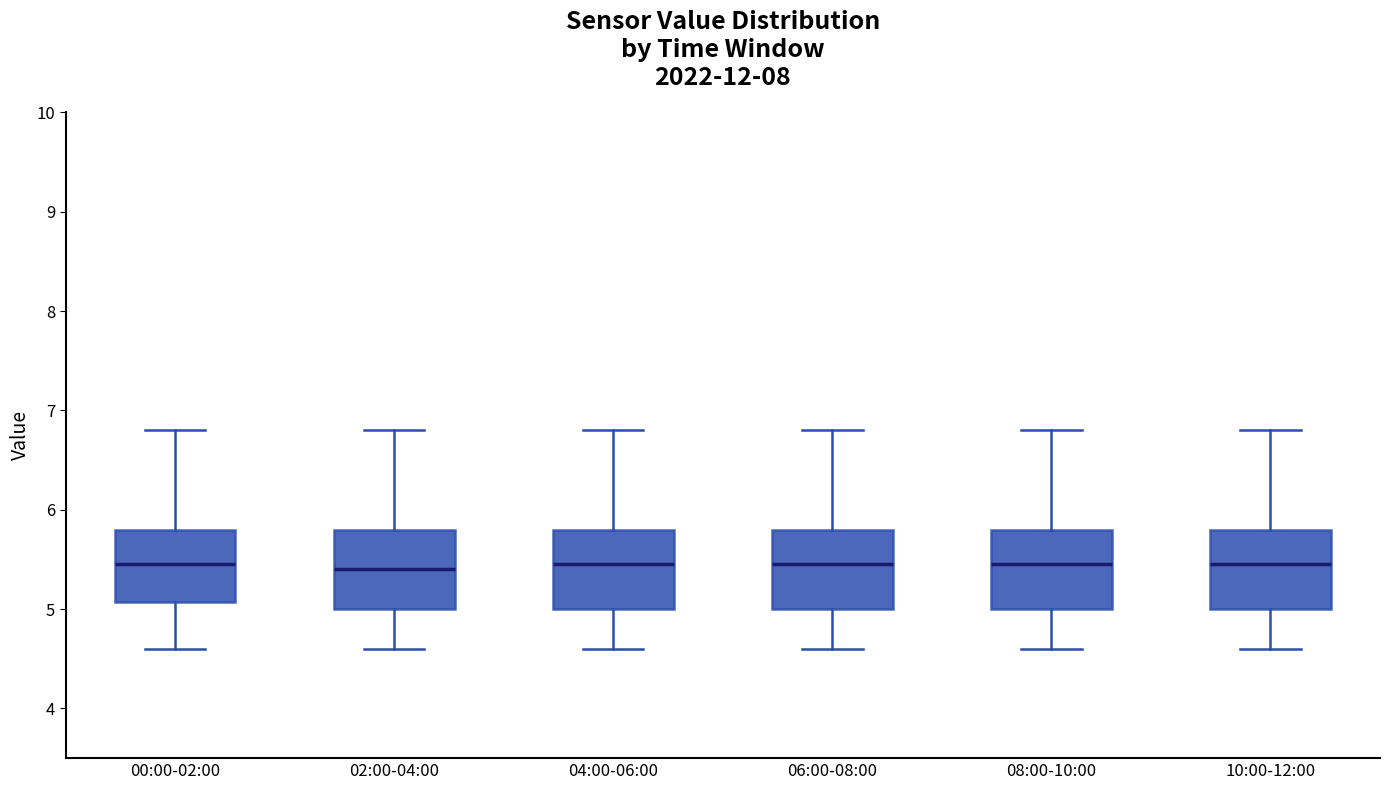

Reading left to right, read every box against the y-axis: the position of its median line, the range the box covers, and the ends of its whiskers. The values are not printed on the chart, so give them approximately, as read against the axis.

00:00-02:00: median 5.5, box 5.1 to 5.8, whiskers 4.6 to 6.8
02:00-04:00: median 5.4, box 5.0 to 5.8, whiskers 4.6 to 6.8
04:00-06:00: median 5.5, box 5.0 to 5.8, whiskers 4.6 to 6.8
06:00-08:00: median 5.5, box 5.0 to 5.8, whiskers 4.6 to 6.8
08:00-10:00: median 5.5, box 5.0 to 5.8, whiskers 4.6 to 6.8
10:00-12:00: median 5.5, box 5.0 to 5.8, whiskers 4.6 to 6.8